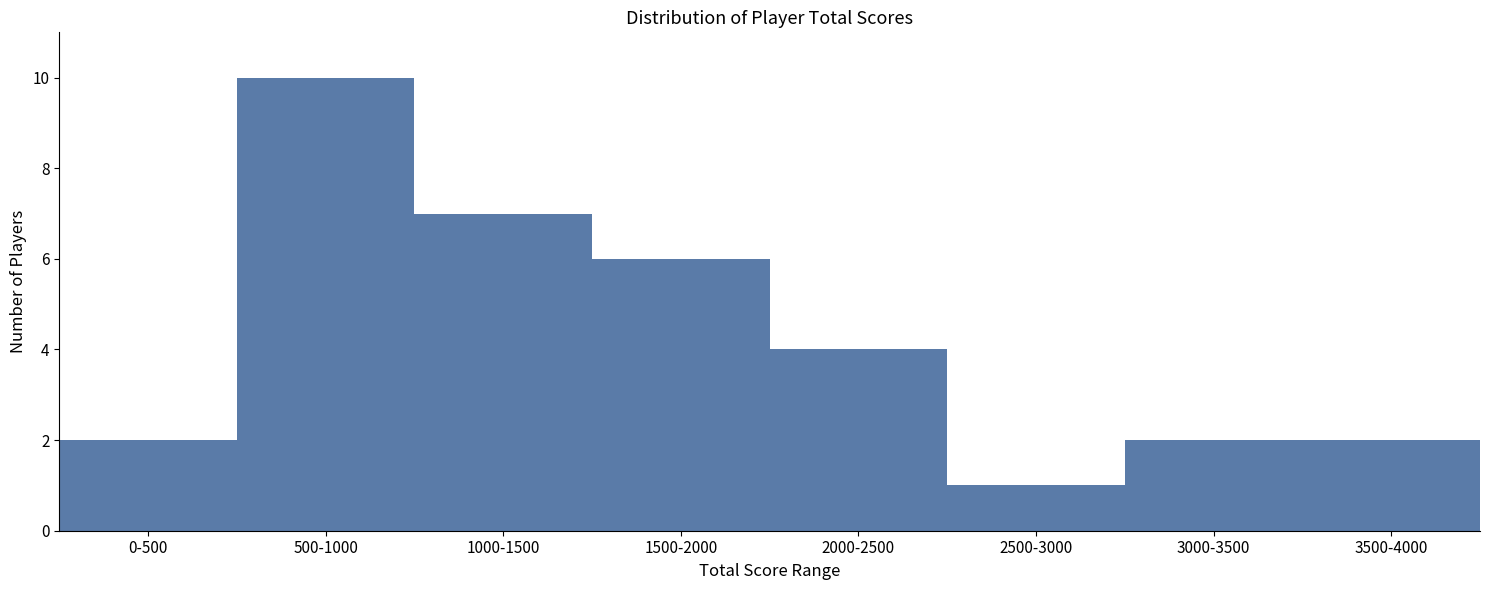

Reading left to right, what are all the values shown in this chart?

2	10	7	6	4	1	2	2